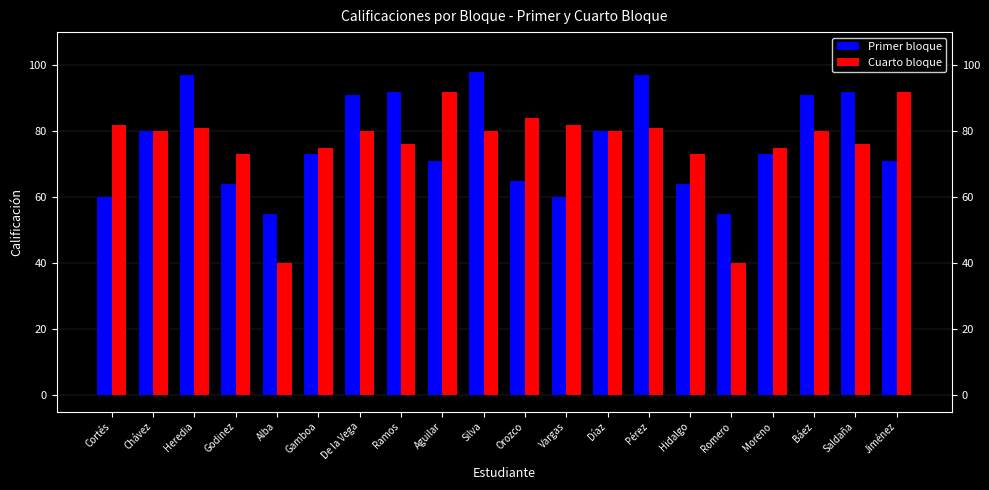

What is the difference between the Primer bloque values at Gamboa and Romero?

18